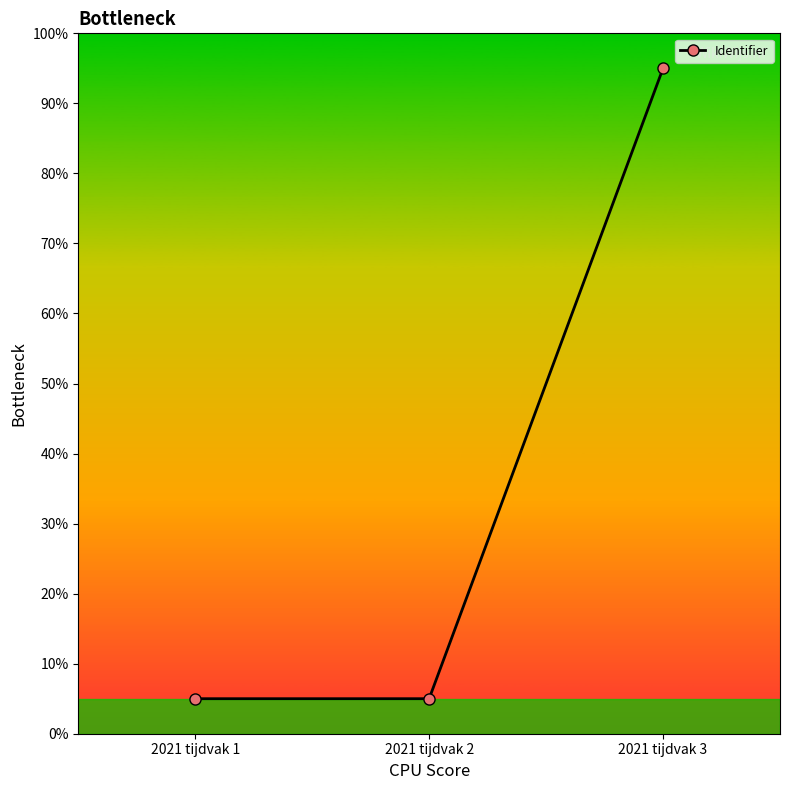

What is the sum of all values?

105.0